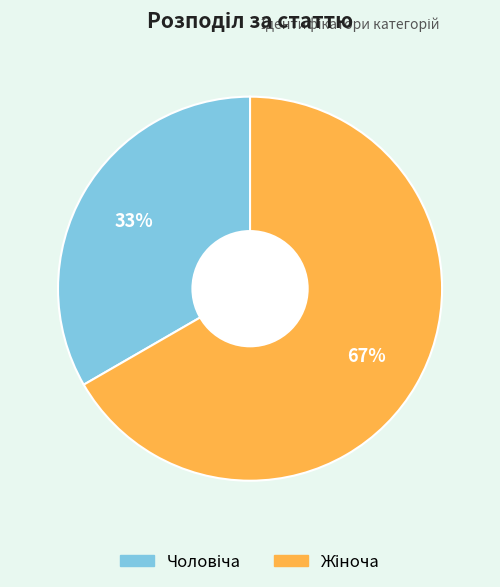

To the nearest percent, what is the average slice percentage?

50%